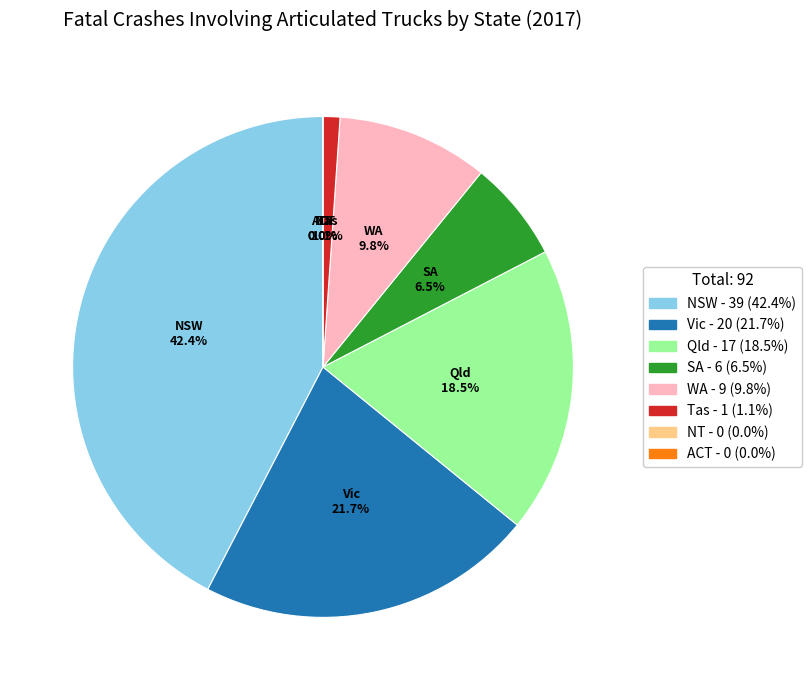

Count the number of slices in the pie.

8